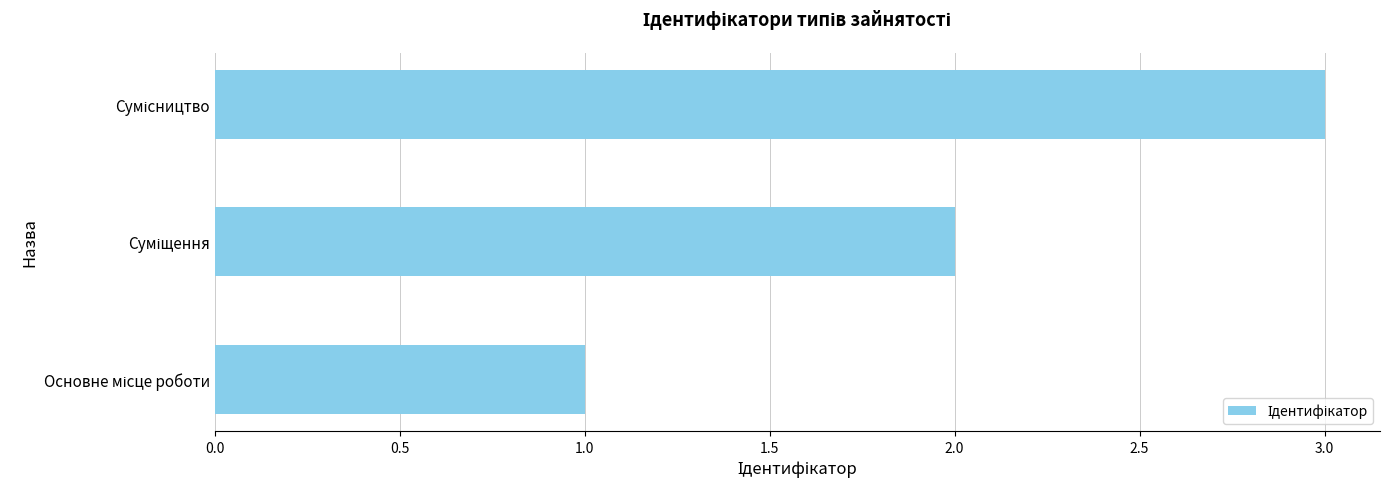

What is the sum of all values?

6